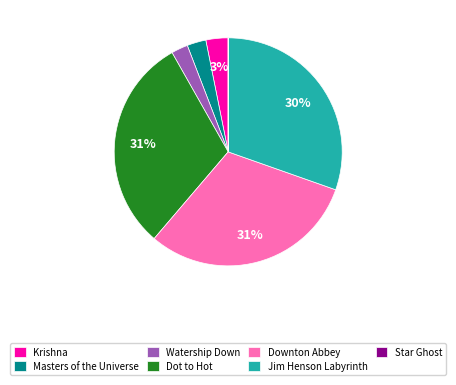

To the nearest percent, what is the combined percentage of Jim Henson Labyrinth and Downton Abbey?

61%